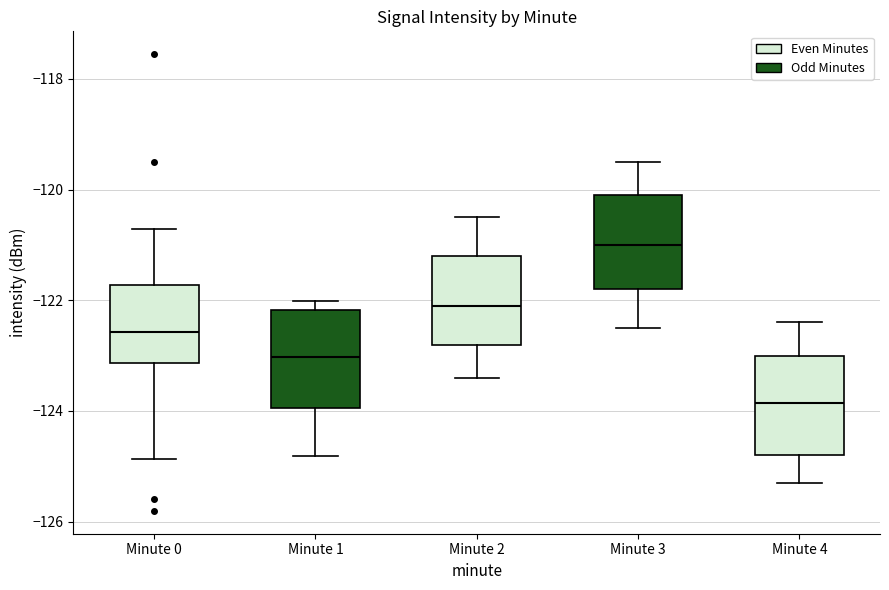

Where is the upper edge of the box for Minute 1 on the y-axis? The values are not printed on the chart, so give them approximately, as read against the axis.

-122.2